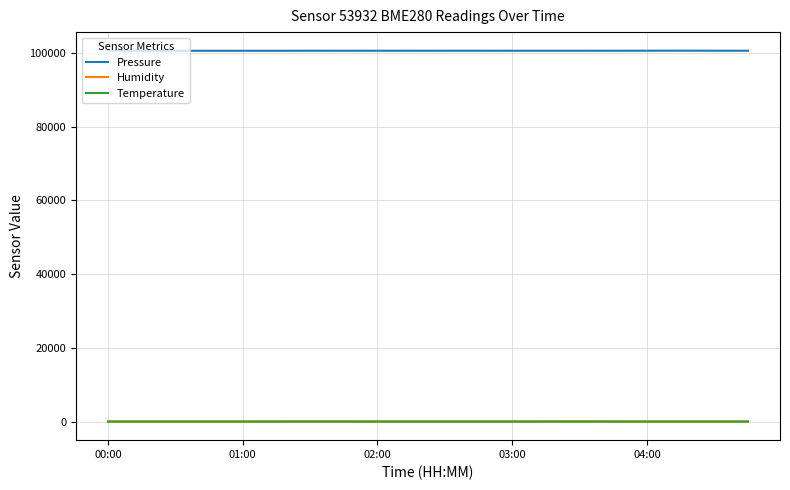

What is the difference between the maximum and minimum values in the Temperature series?

0.4